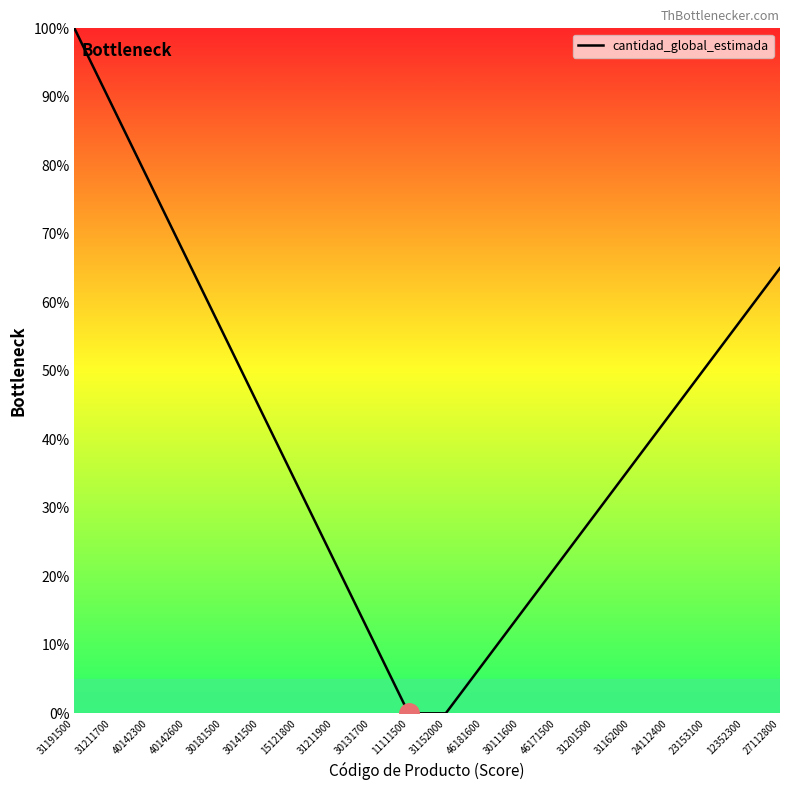

Reading left to right, what are all the values shown in this chart?

100.0	88.9	77.8	66.7	55.6	44.4	33.3	22.2	11.1	0.0	0.0	7.2	14.4	21.7	28.9	36.1	43.3	50.6	57.8	65.0